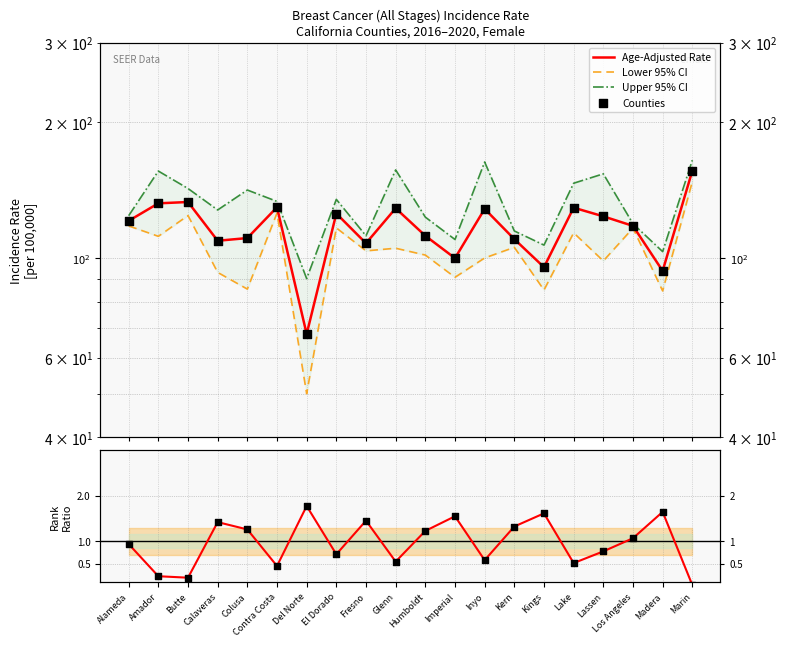

Which series contains the lowest Y value?

Rank ratio